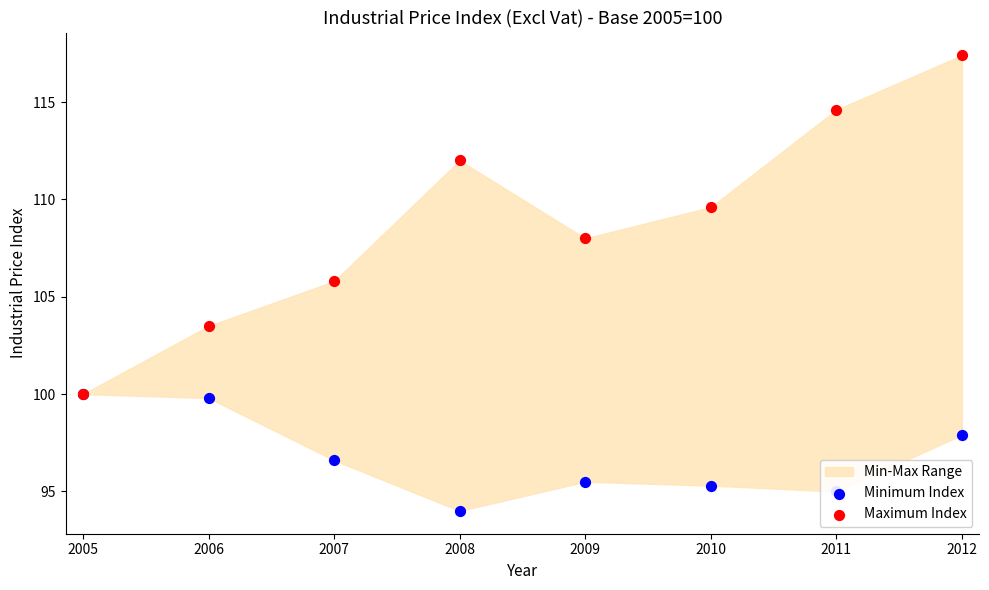

At how many categories does at least one series exceed 115?

1